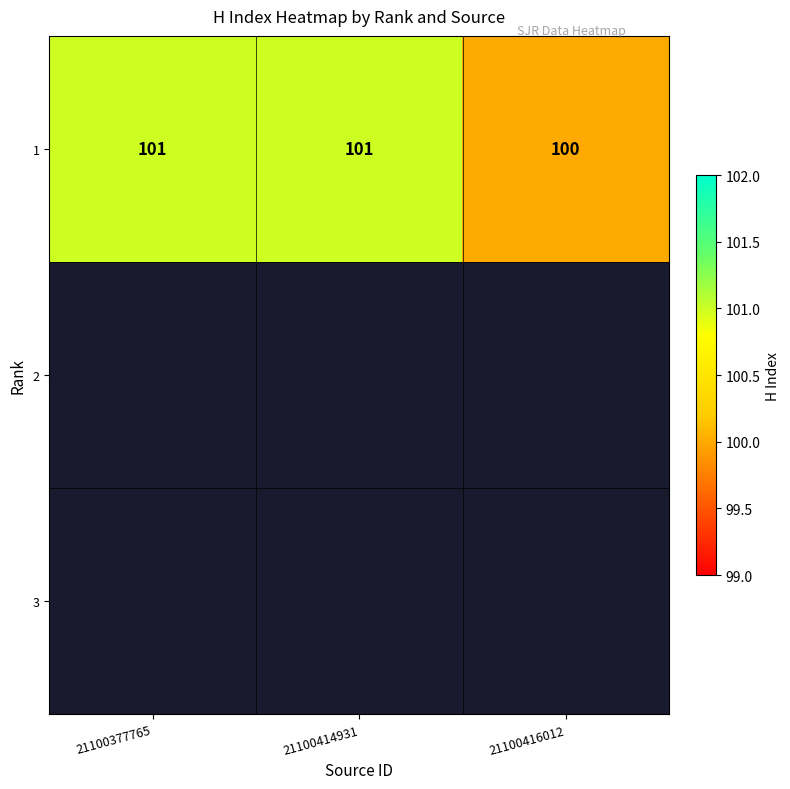

Approximately how many times larger is the value at 21100416012 compared to 21100377765?

1.0